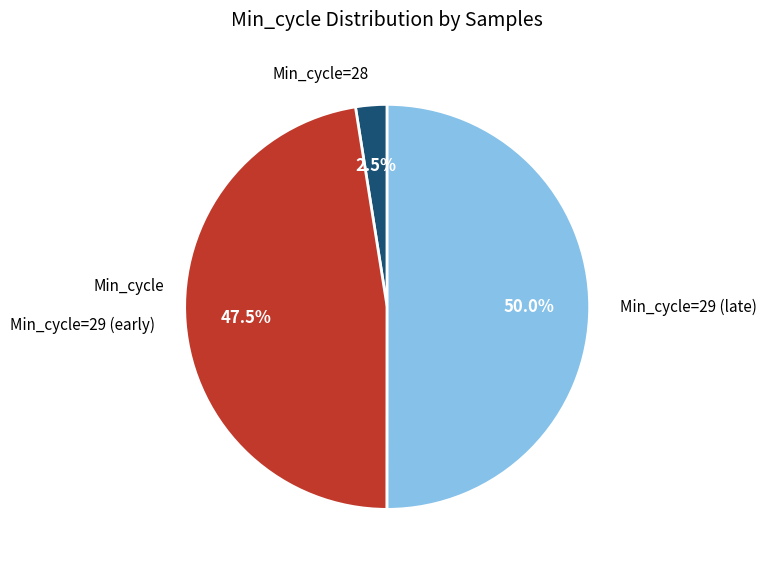

Between Min_cycle=28 and Min_cycle=29 (early), which is larger?

Min_cycle=29 (early)